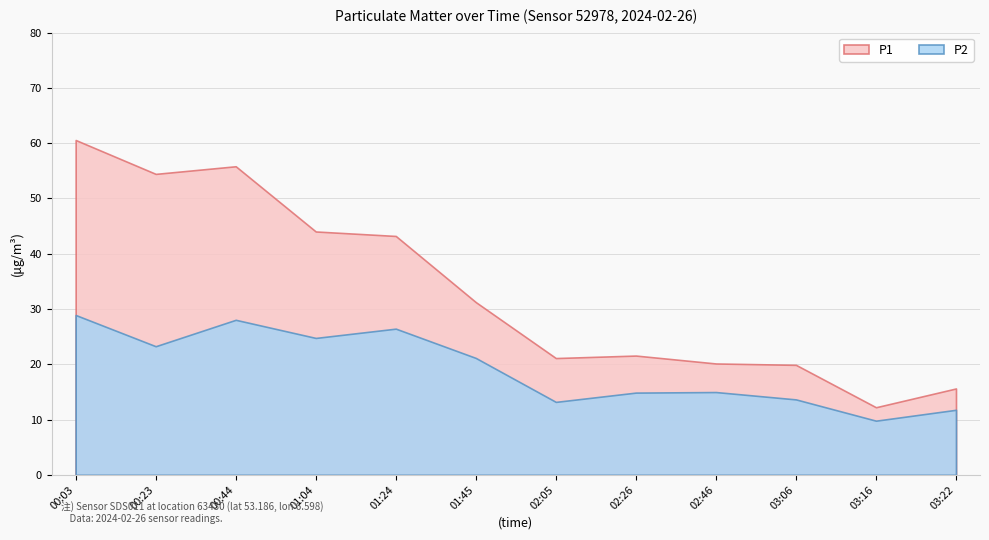

True or false: P2 and P1 cross at least once.

False